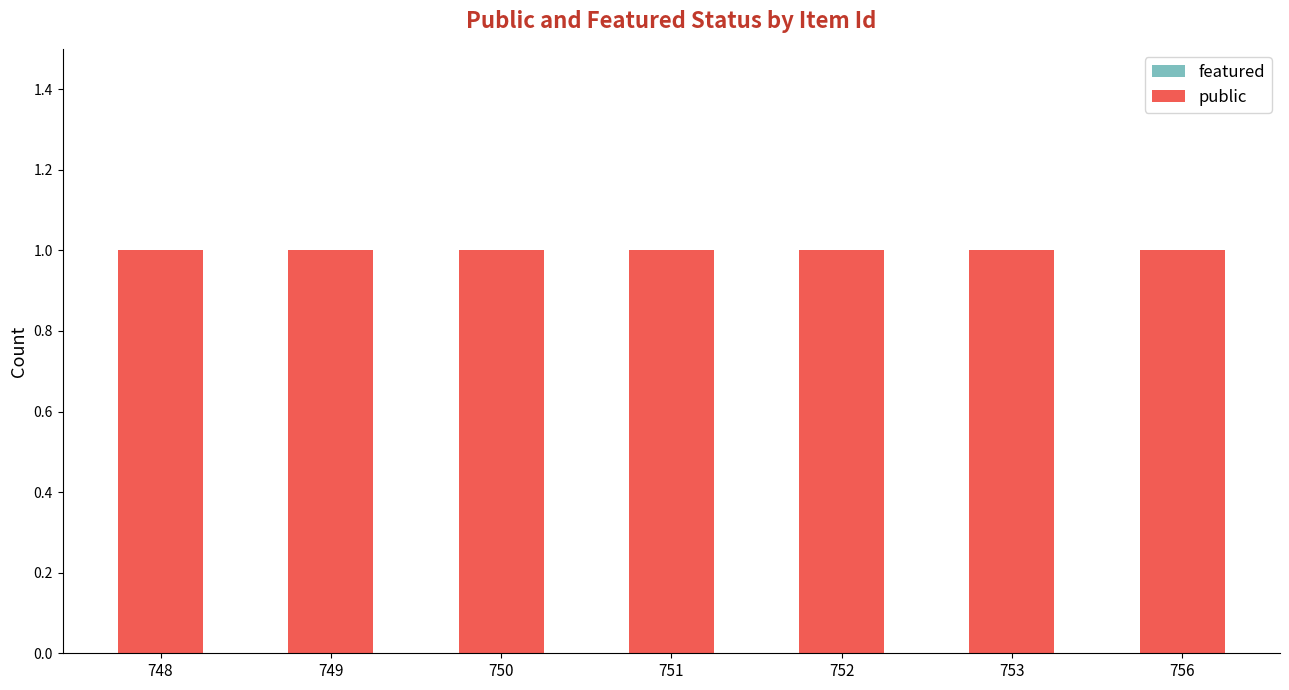

How many categories are shown in the chart?

7